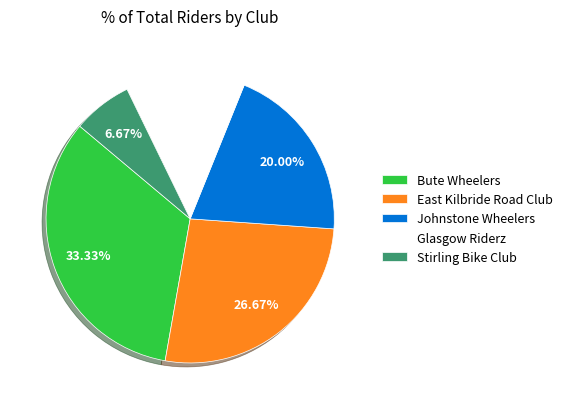

What is the ratio of the value at Bute Wheelers to the value at Johnstone Wheelers?

1.7